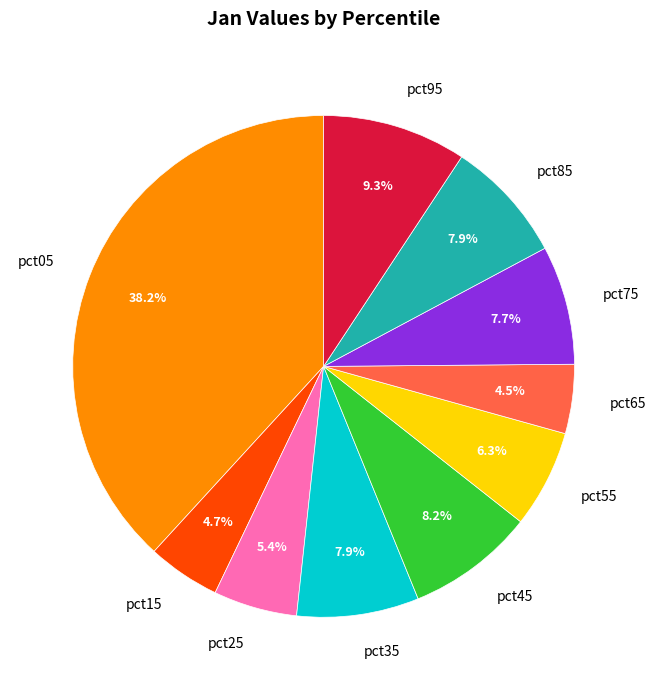

Does pct45 account for over 50% of the chart?

No